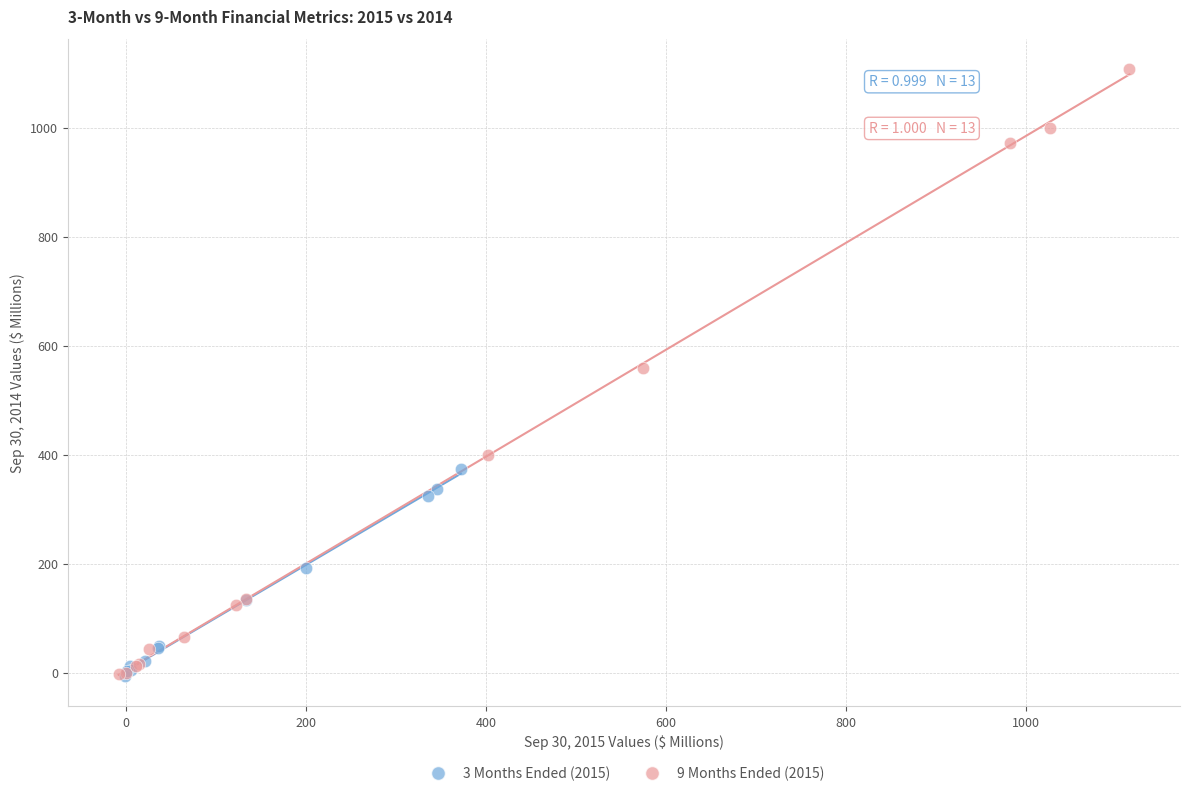

Which series has the widest spread of Y values?

9 Months Ended (2015)